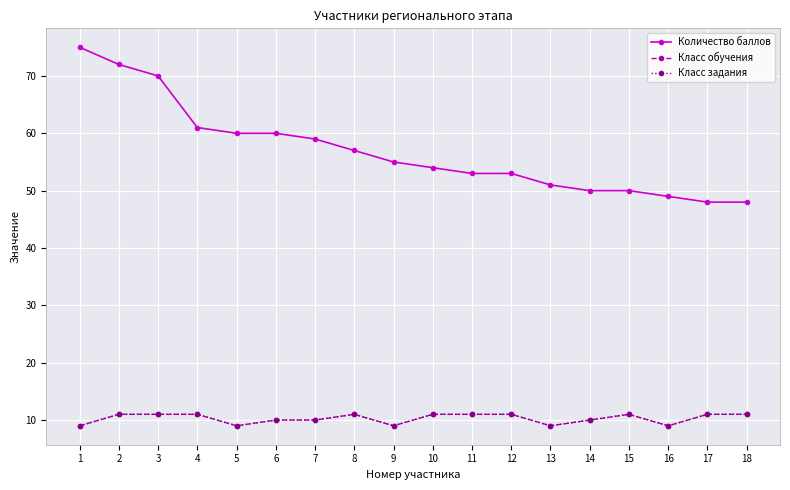

At which label does Класс задания reach its minimum?

1